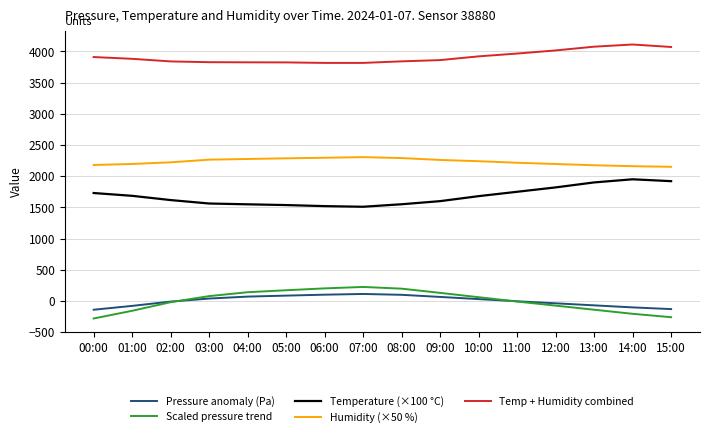

What are all the series names shown in the legend?

Pressure anomaly (Pa), Scaled pressure trend, Temperature (×100 °C), Humidity (×50 %), Temp + Humidity combined